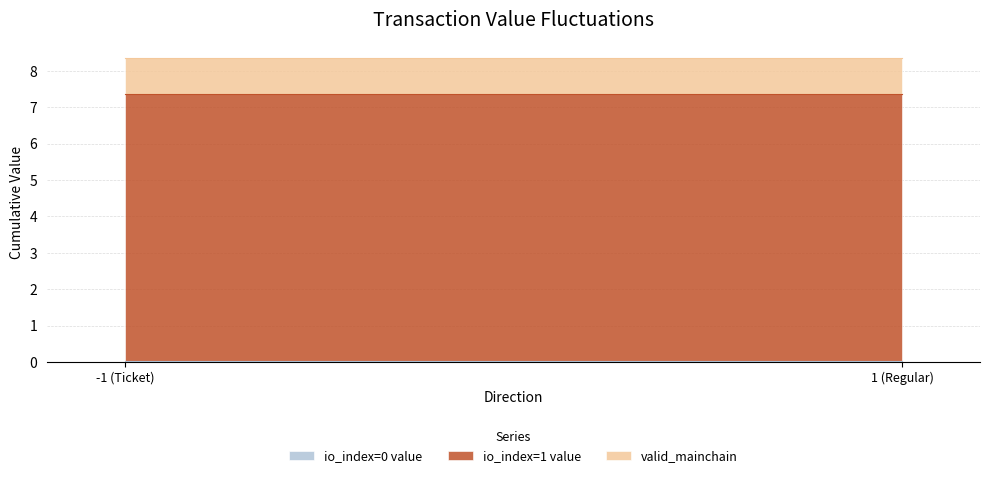

The value of io_index at 1 (Regular) is 1.4. True or false?

False